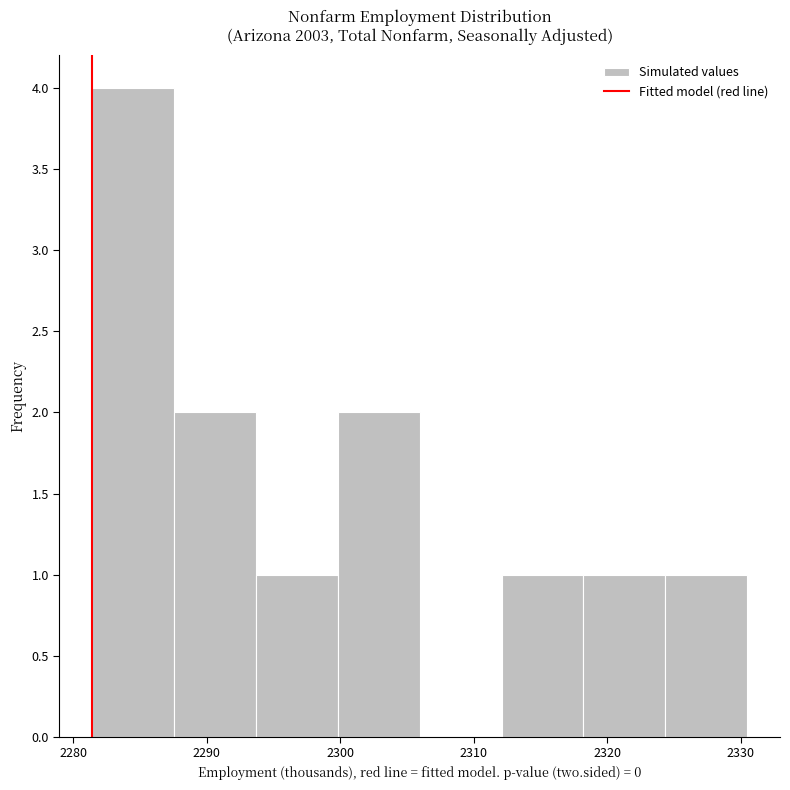

Over which range of the x-axis is the bar tallest?

2281 to 2288